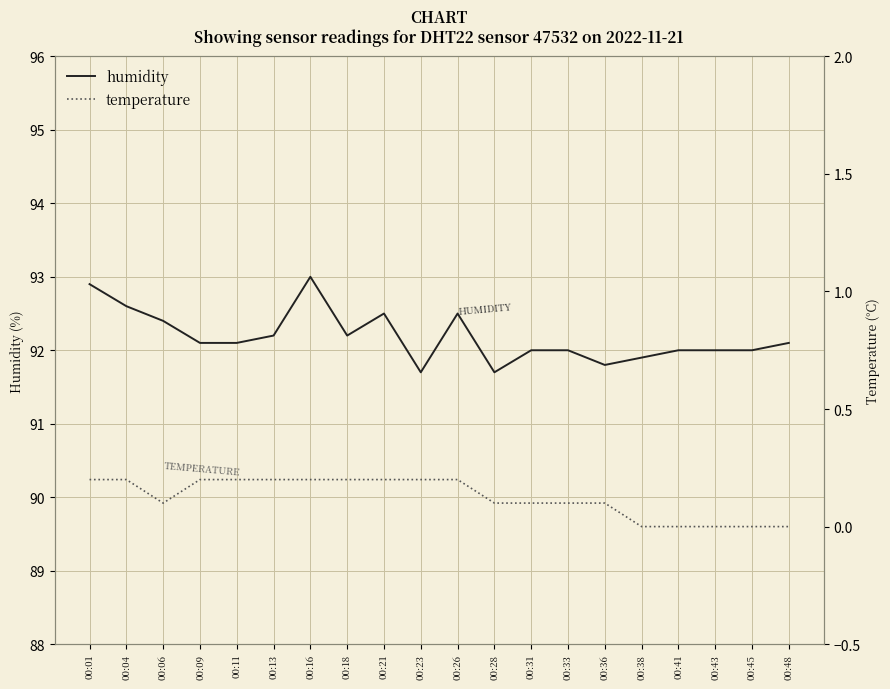

Reading left to right, what are all the values shown in this chart?

humidity: 92.9	92.6	92.4	92.1	92.1	92.2	93.0	92.2	92.5	91.7	92.5	91.7	92.0	92.0	91.8	91.9	92.0	92.0	92.0	92.1
temperature: 0.2	0.2	0.1	0.2	0.2	0.2	0.2	0.2	0.2	0.2	0.2	0.1	0.1	0.1	0.1	0.0	0.0	0.0	0.0	0.0